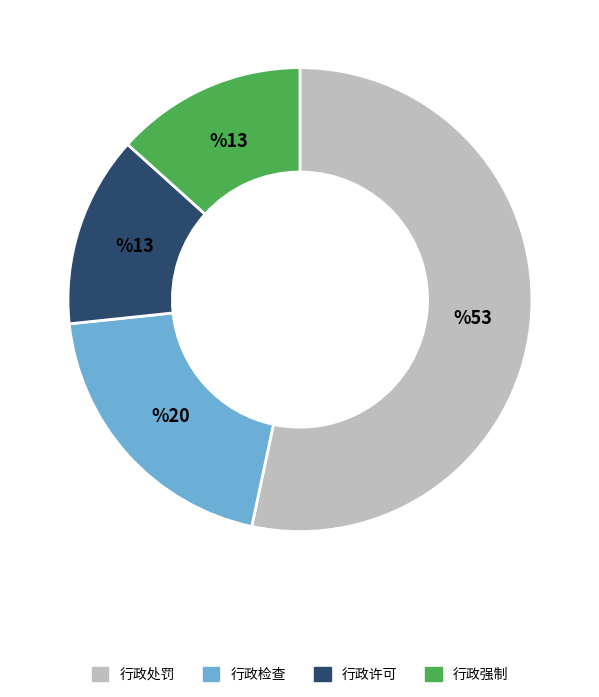

Is it true that 行政许可 is 19% of the pie?

False